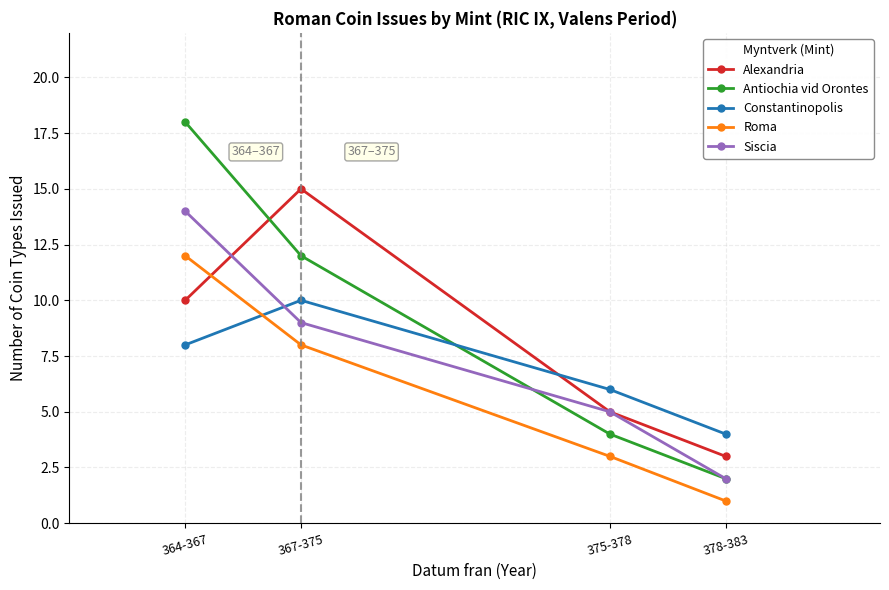

What is the minimum value shown in the chart?

1